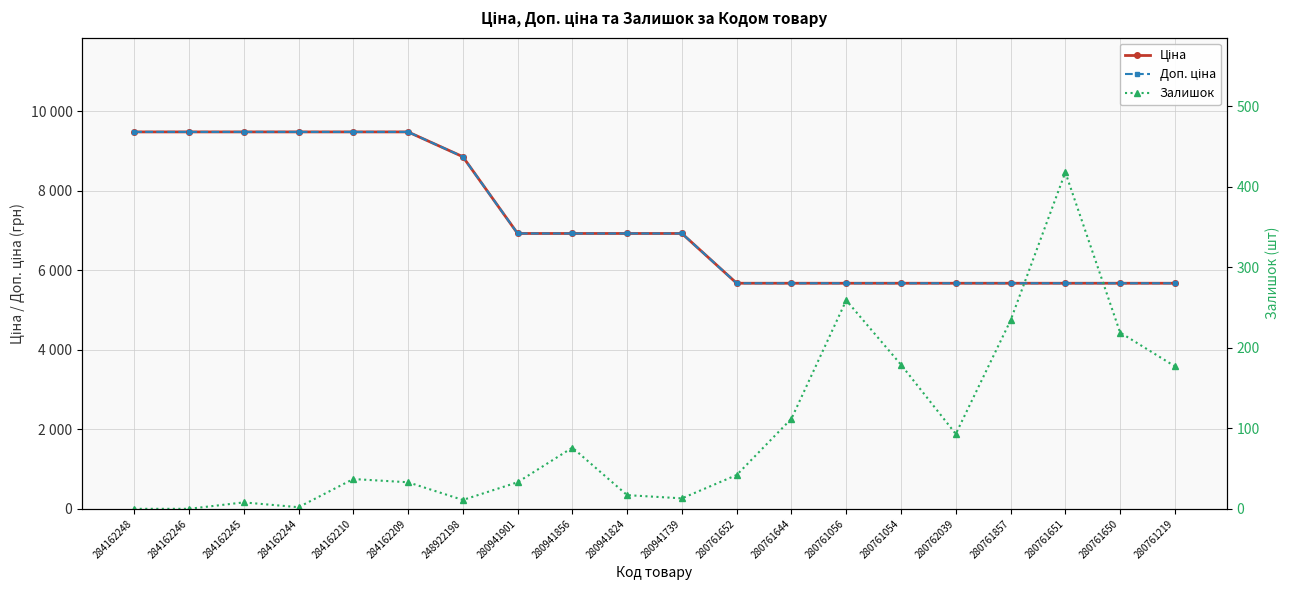

What is the maximum value for Ціна?

9480.1